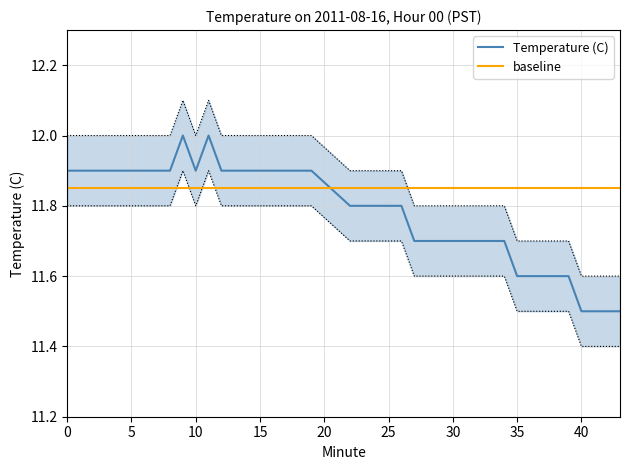

True or false: Temperature (C) has a value of 11.9 at 10.

True